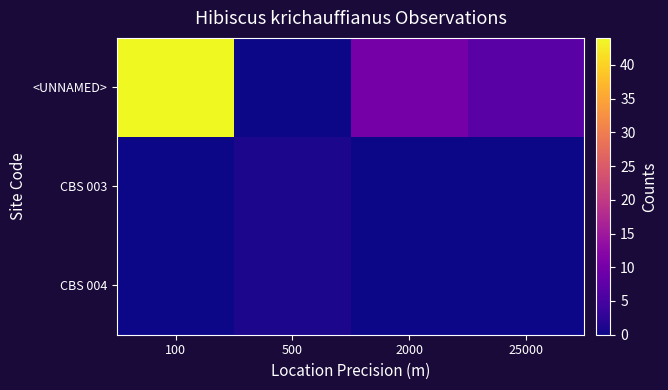

How many data points does each series have?

4